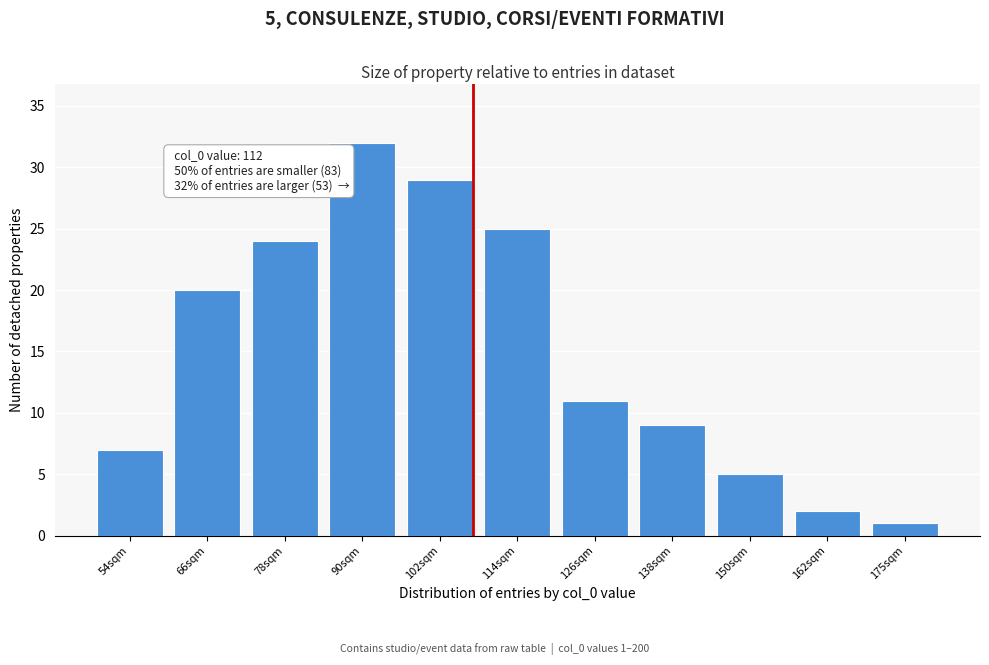

Reading left to right, transcribe all the data shown in this chart.

54sqm=7	66sqm=20	78sqm=24	90sqm=32	102sqm=29	114sqm=25	126sqm=11	138sqm=9	150sqm=5	162sqm=2	175sqm=1